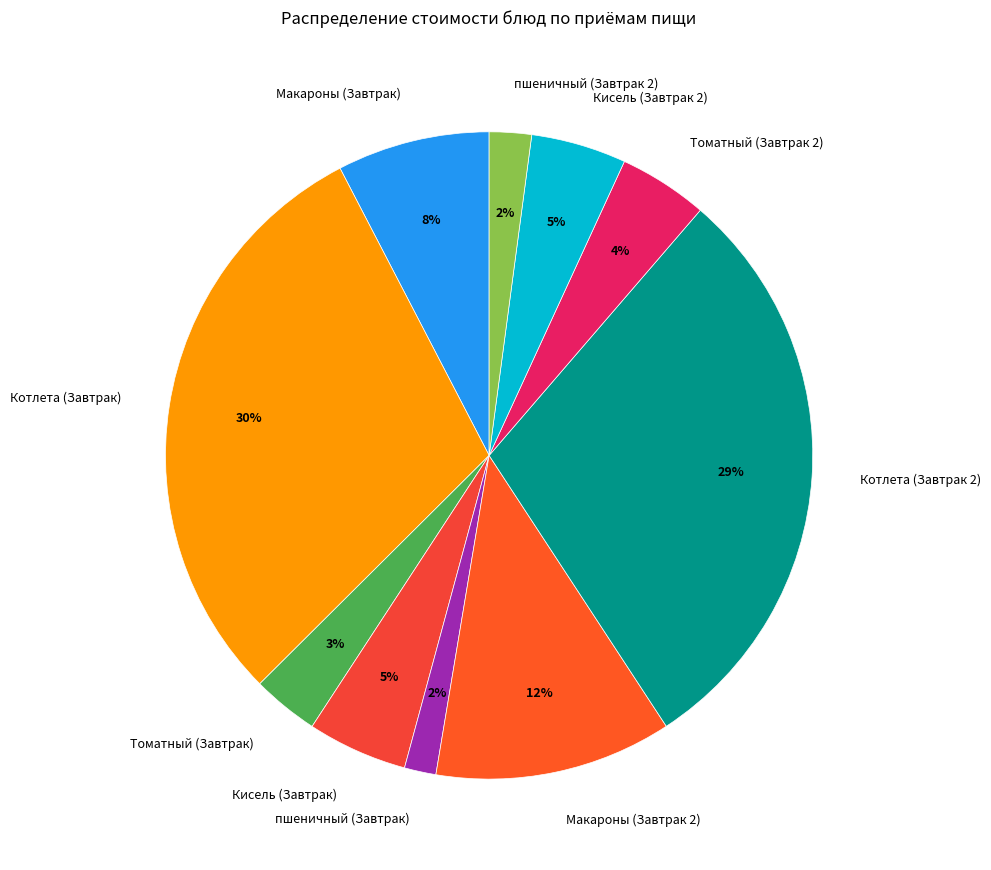

To the nearest percent, what is the difference between the Котлета (Завтрак) and Кисель (Завтрак 2) slice percentages?

25%